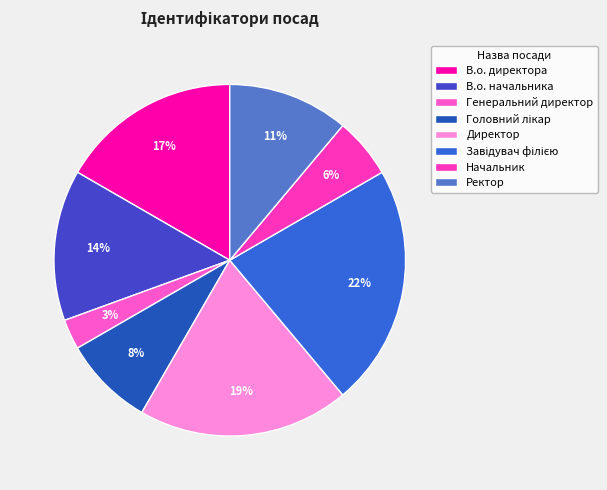

Rank the categories by value from lowest to highest.

Генеральний директор, Начальник, Головний лікар, Ректор, В.о. начальника, В.о. директора, Директор, Завідувач філією